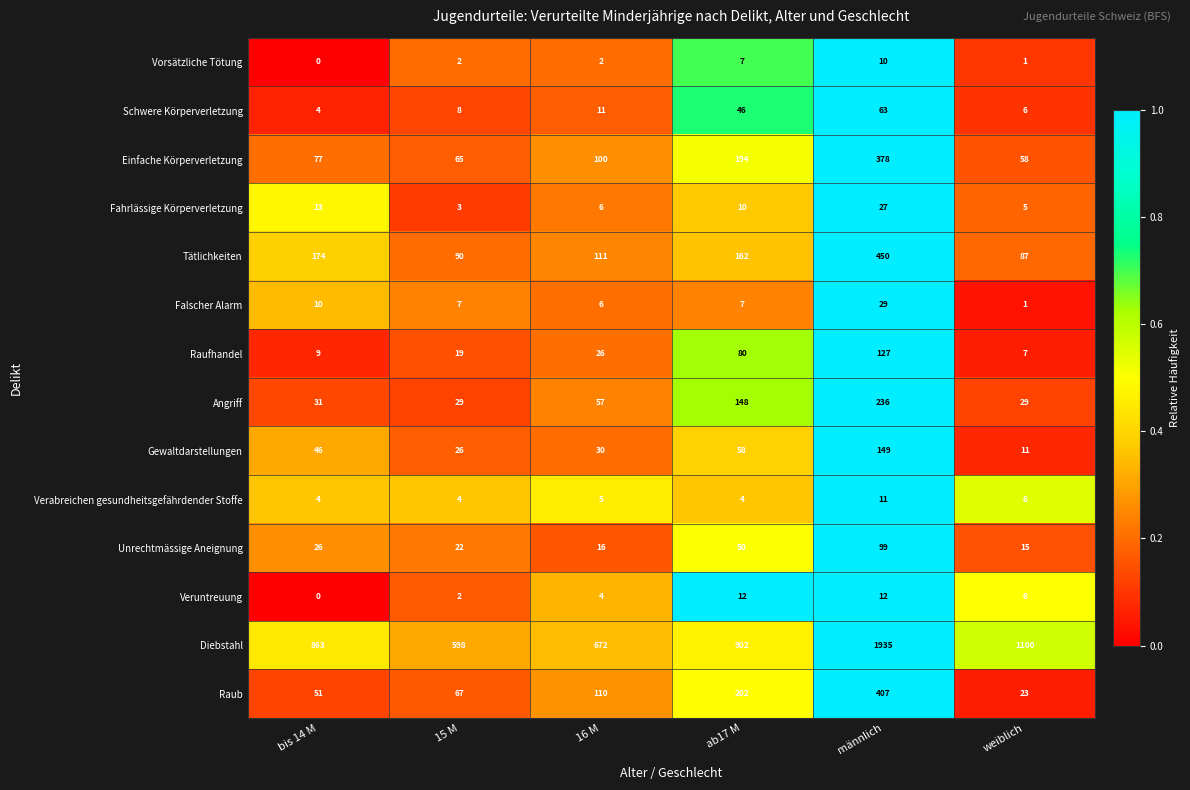

Which series has the widest spread of values?

Diebstahl